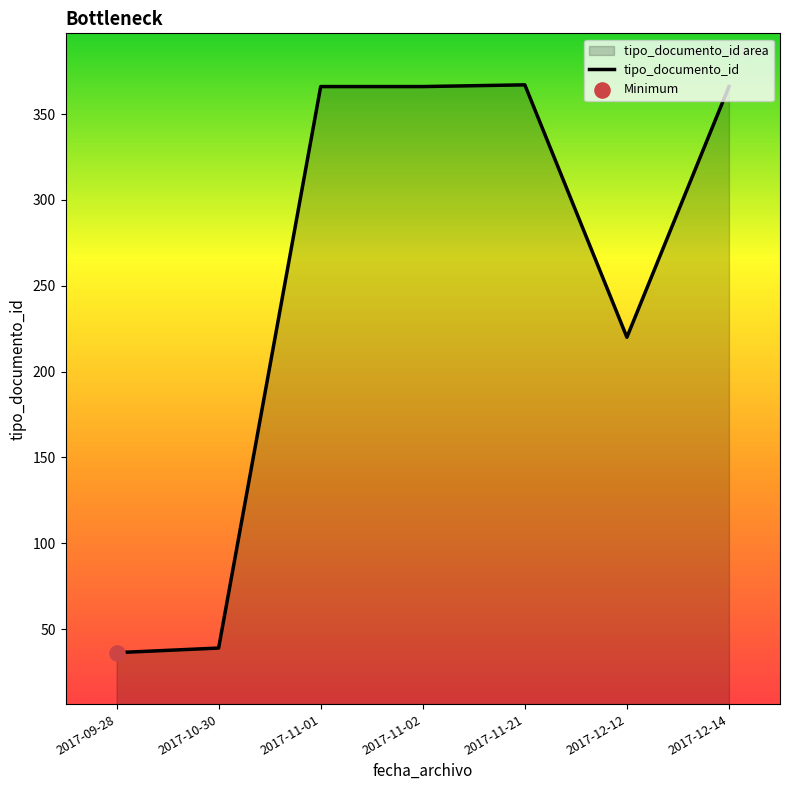

Between 2017-12-14 and 2017-11-01, which is larger?

2017-12-14